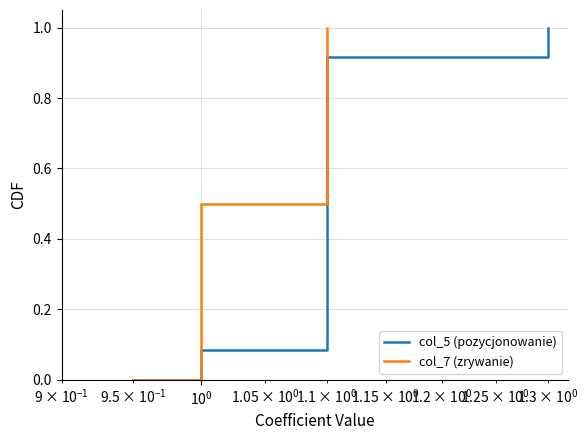

How many lines are shown in the chart?

2